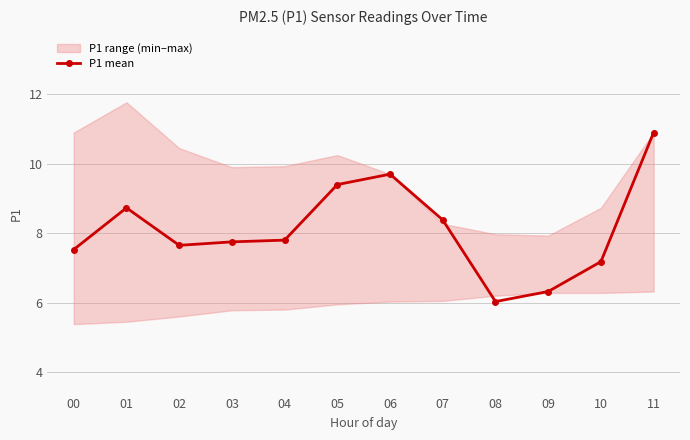

Reading left to right, transcribe all the data shown in this chart.

7.5	8.7	7.7	7.8	7.8	9.4	9.7	8.4	6.0	6.3	7.2	10.9